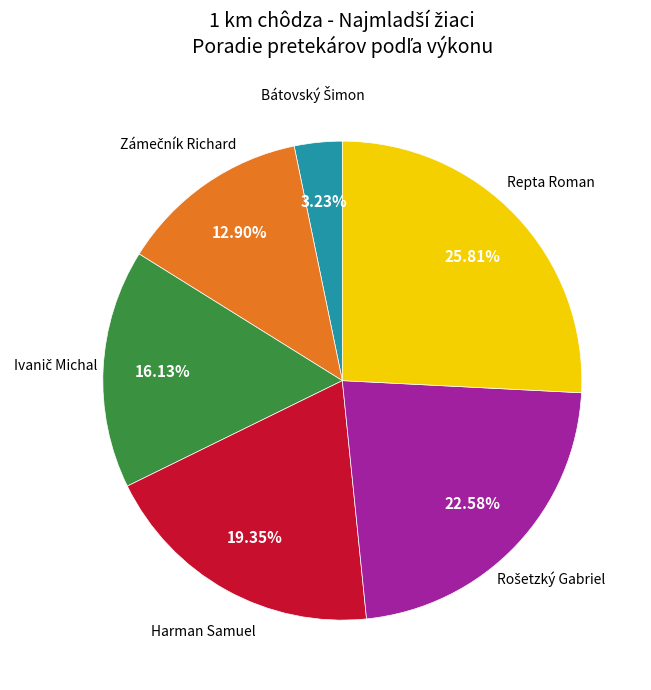

Does any single category account for the majority?

No